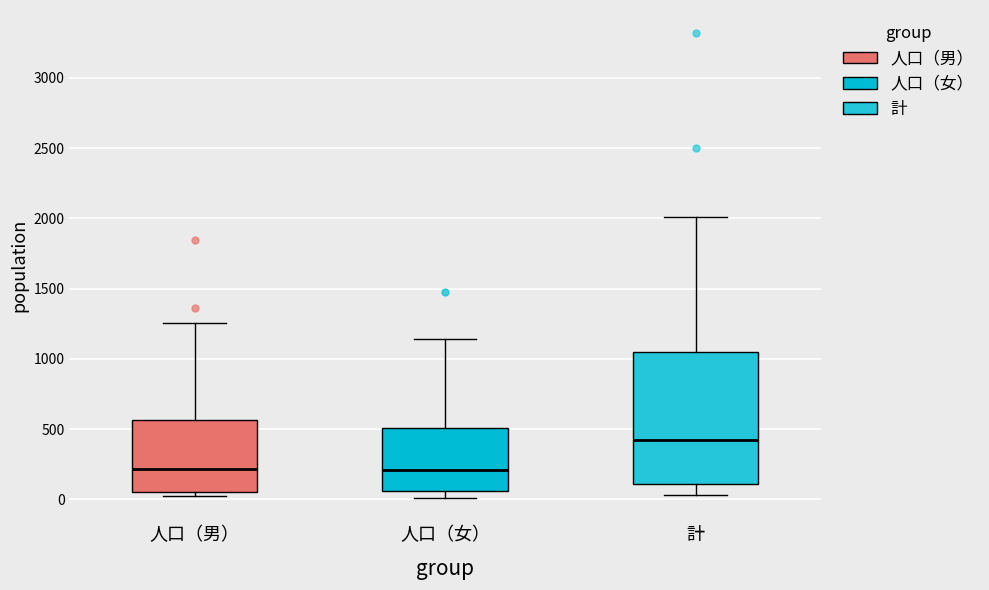

Which box has the highest median line?

計